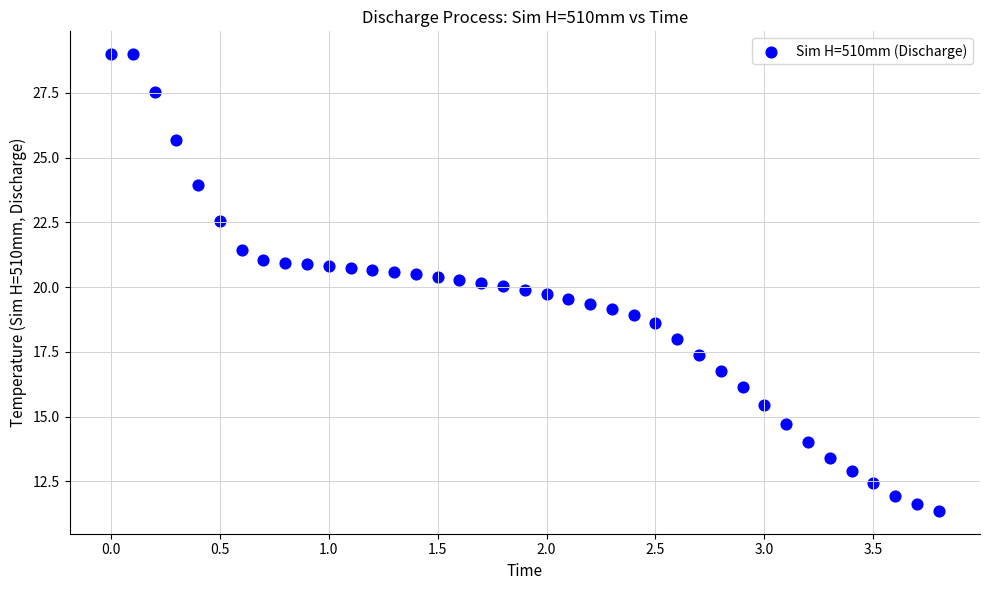

What is the range of Y values (max minus min)?

17.6